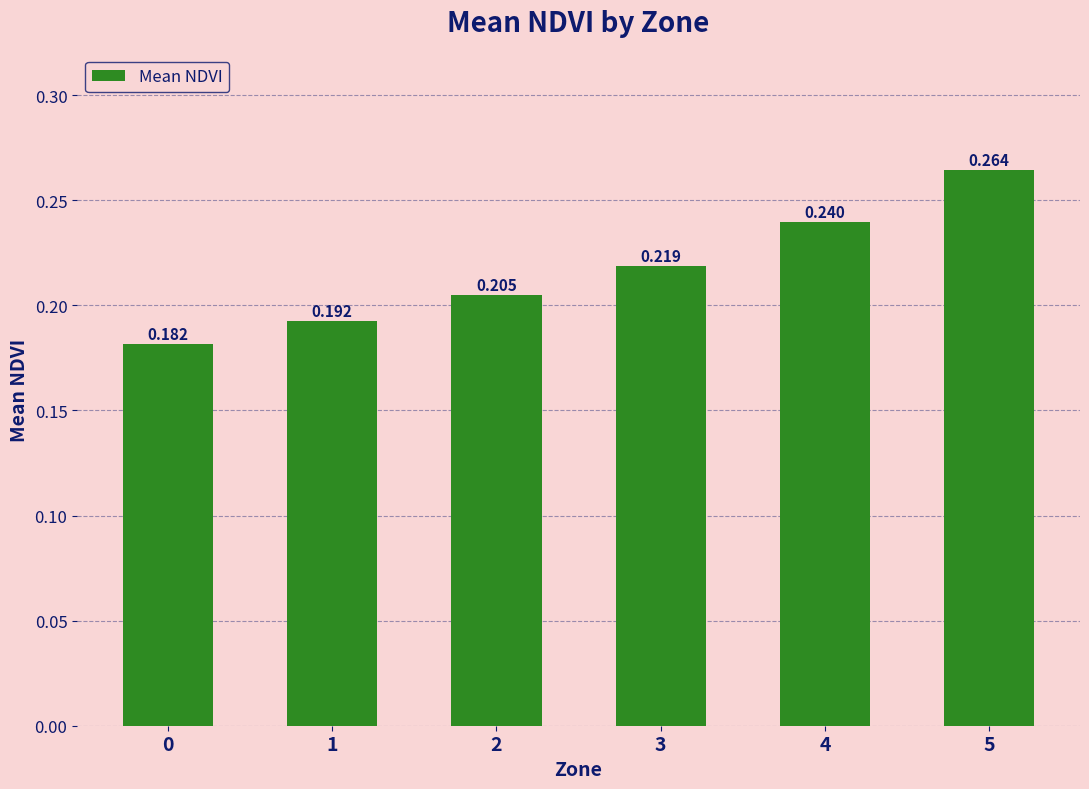

List the labels in order of value, largest first.

5, 4, 3, 2, 1, 0